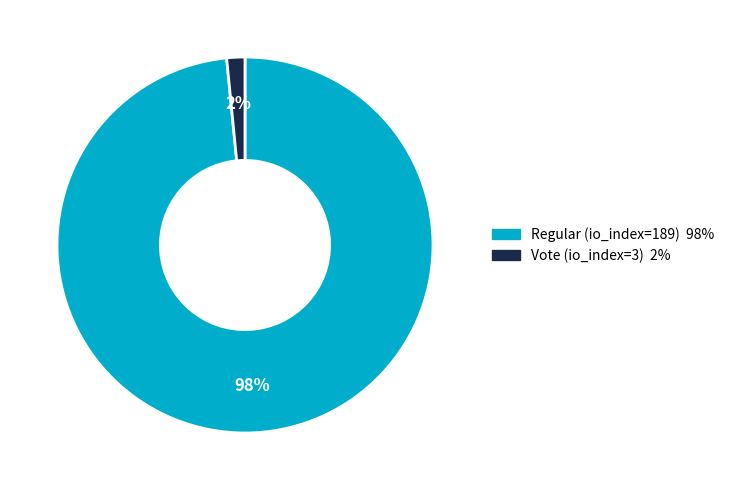

To the nearest percent, what is the combined percentage of Regular (io_index=189) and Vote (io_index=3)?

100%